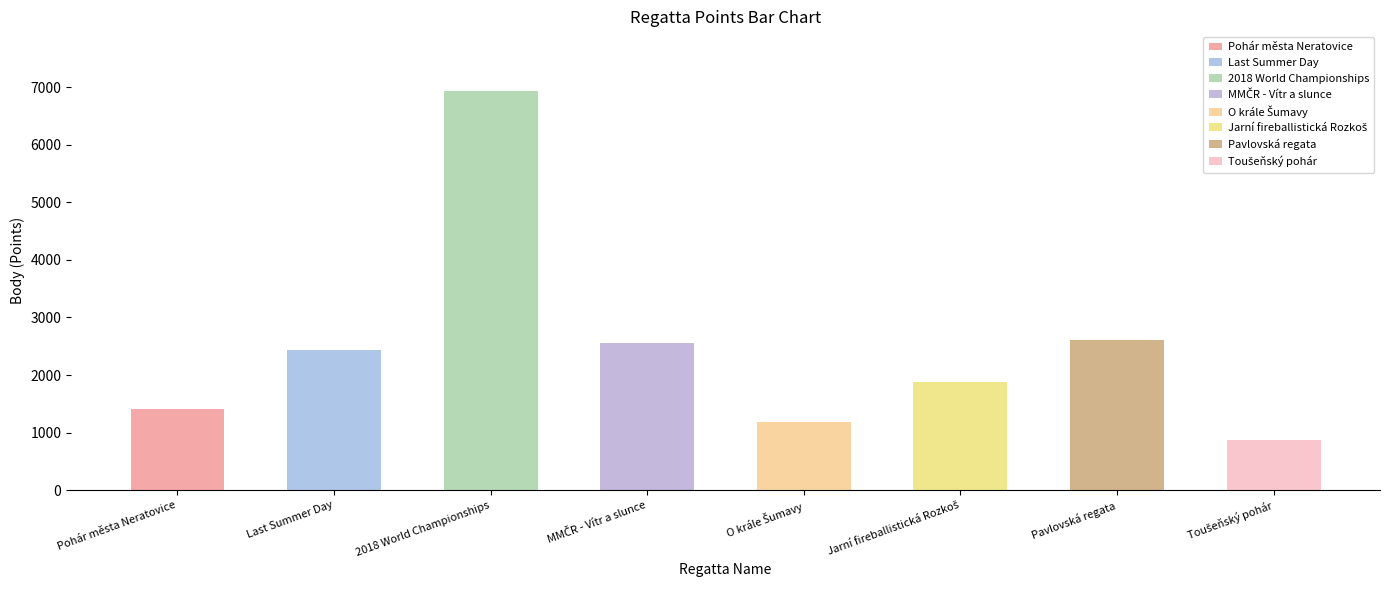

What is the approximate value at O krále Šumavy, to the nearest 100?

1200